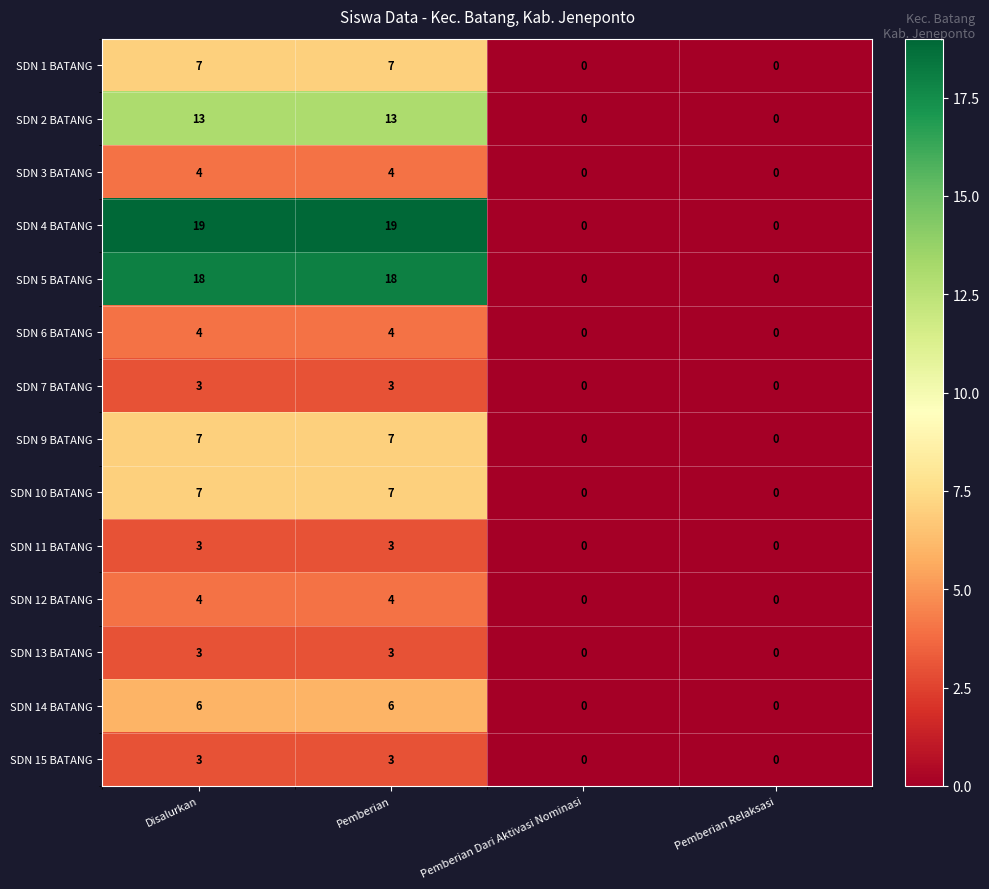

What is the total value across all series at Pemberian?

101